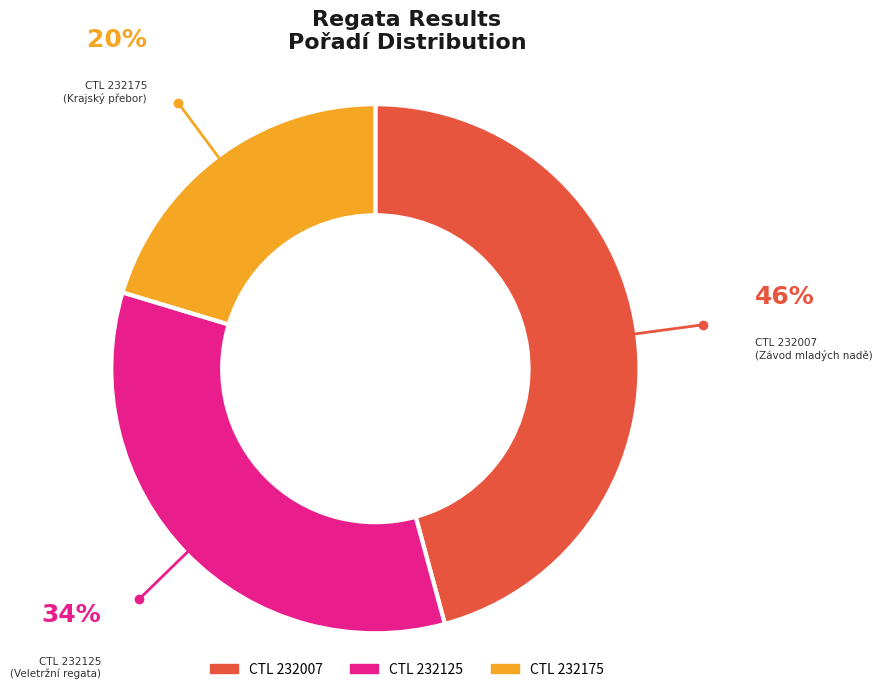

Count the number of slices in the pie.

3